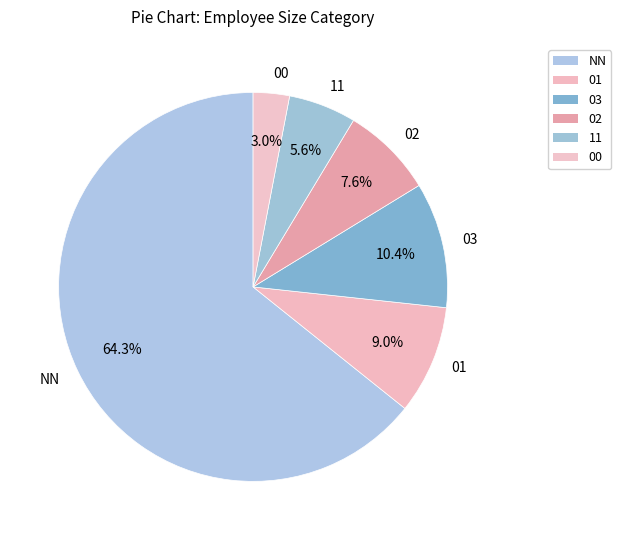

Is it true that 11 is 20% of the pie?

False